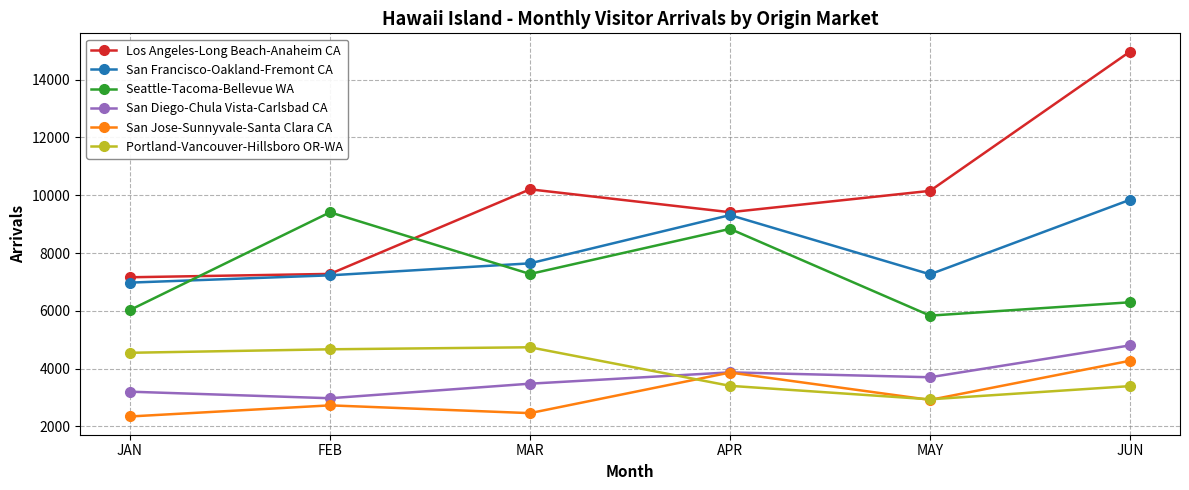

Where is the first local maximum for San Diego-Chula Vista-Carlsbad CA?

APR